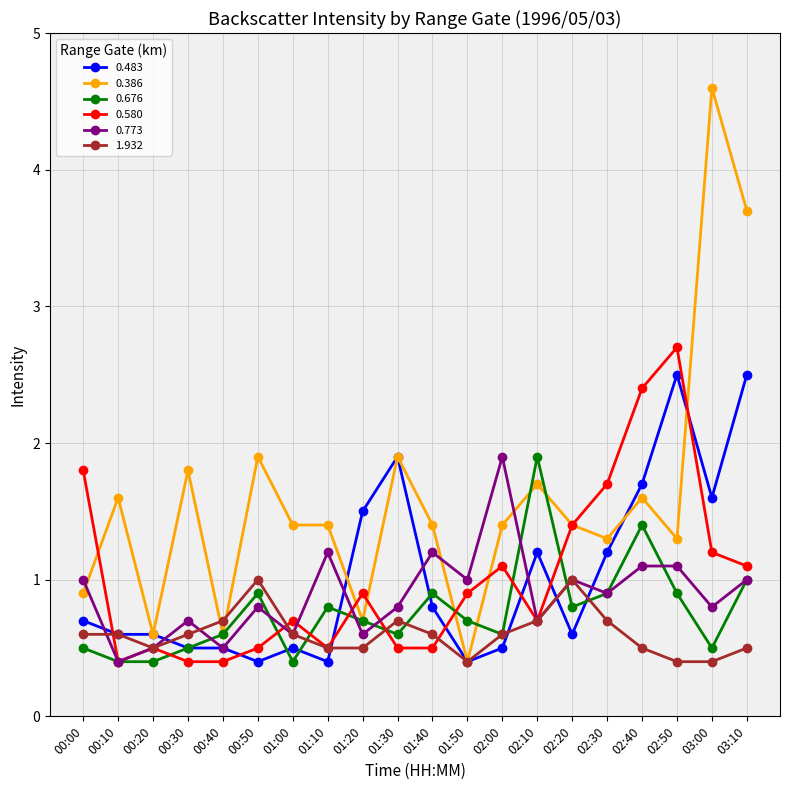

Between which two adjacent categories do 1.932 and 0.773 first intersect?

00:00 and 00:10